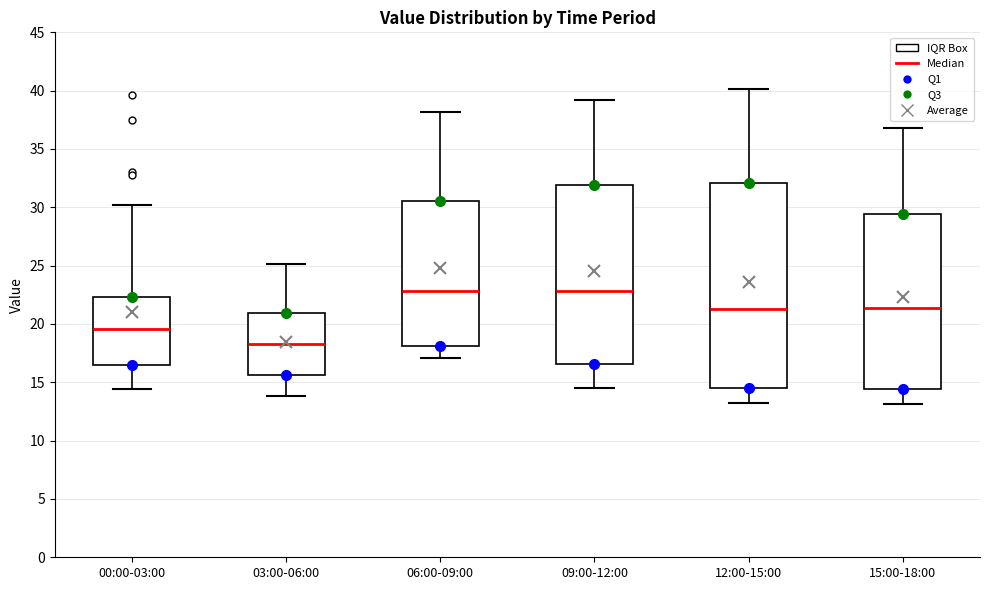

Reading left to right, read every box against the y-axis: the position of its median line, the range the box covers, and the ends of its whiskers. The values are not printed on the chart, so give them approximately, as read against the axis.

00:00-03:00: median 19.5, box 16.5 to 22.5, whiskers 14.5 to 30.0
03:00-06:00: median 18.5, box 15.5 to 21.0, whiskers 14.0 to 25.0
06:00-09:00: median 23.0, box 18.0 to 30.5, whiskers 17.0 to 38.0
09:00-12:00: median 23.0, box 16.5 to 32.0, whiskers 14.5 to 39.0
12:00-15:00: median 21.5, box 14.5 to 32.0, whiskers 13.0 to 40.0
15:00-18:00: median 21.5, box 14.5 to 29.5, whiskers 13.0 to 37.0